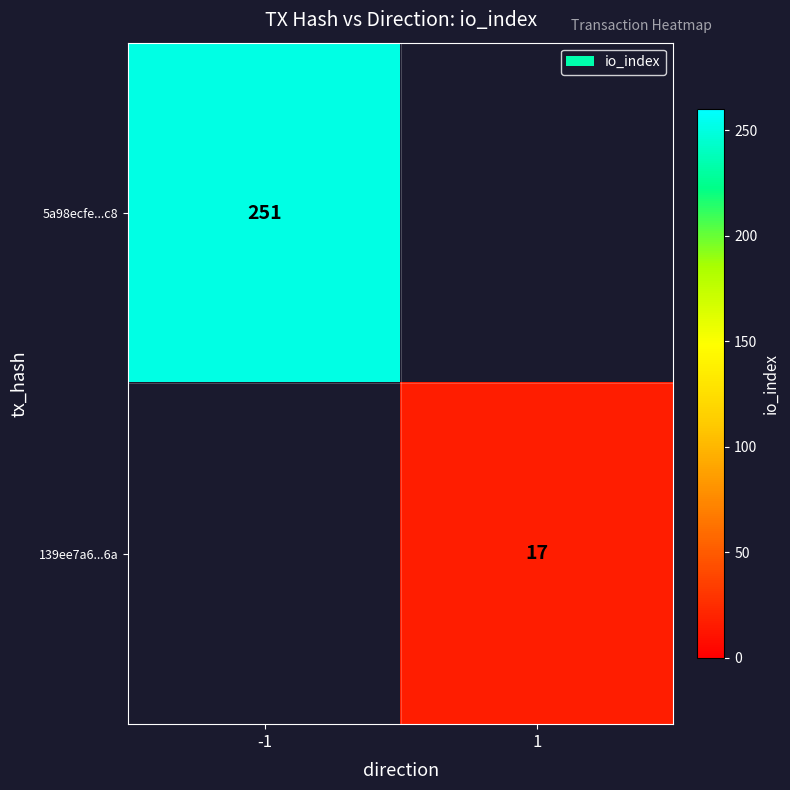

How many distinct data groups are displayed?

2